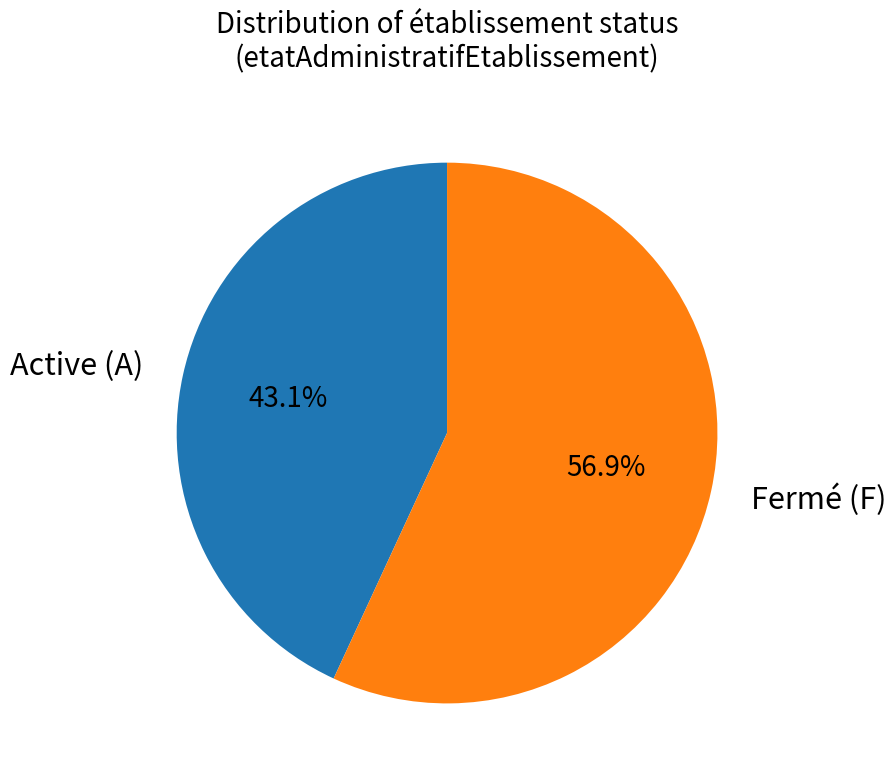

How many segments does this pie chart have?

2